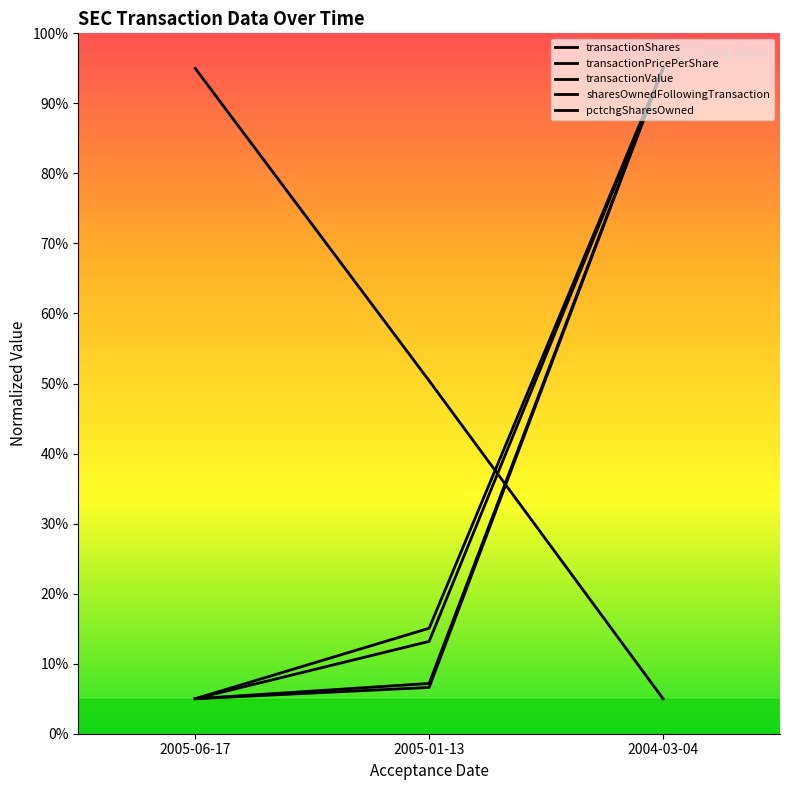

What is the difference between the transactionValue values at 2004-03-04 and 2005-01-13?

87.8